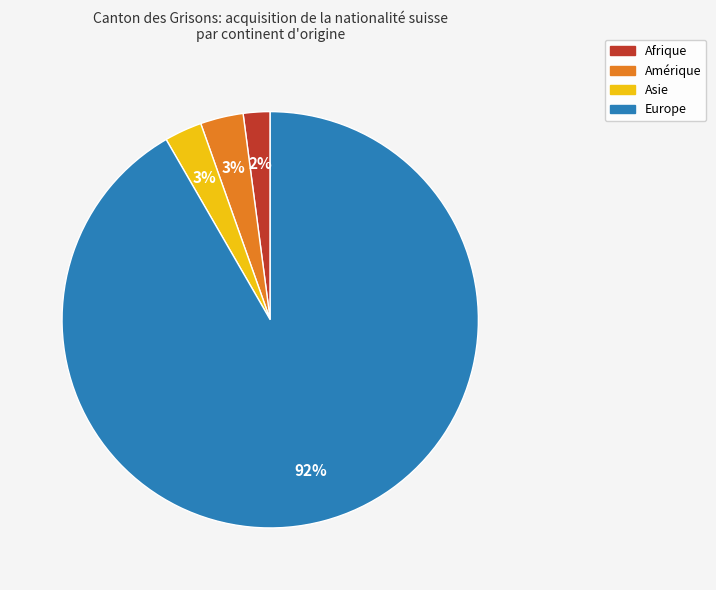

Is there a majority slice in this chart?

Yes